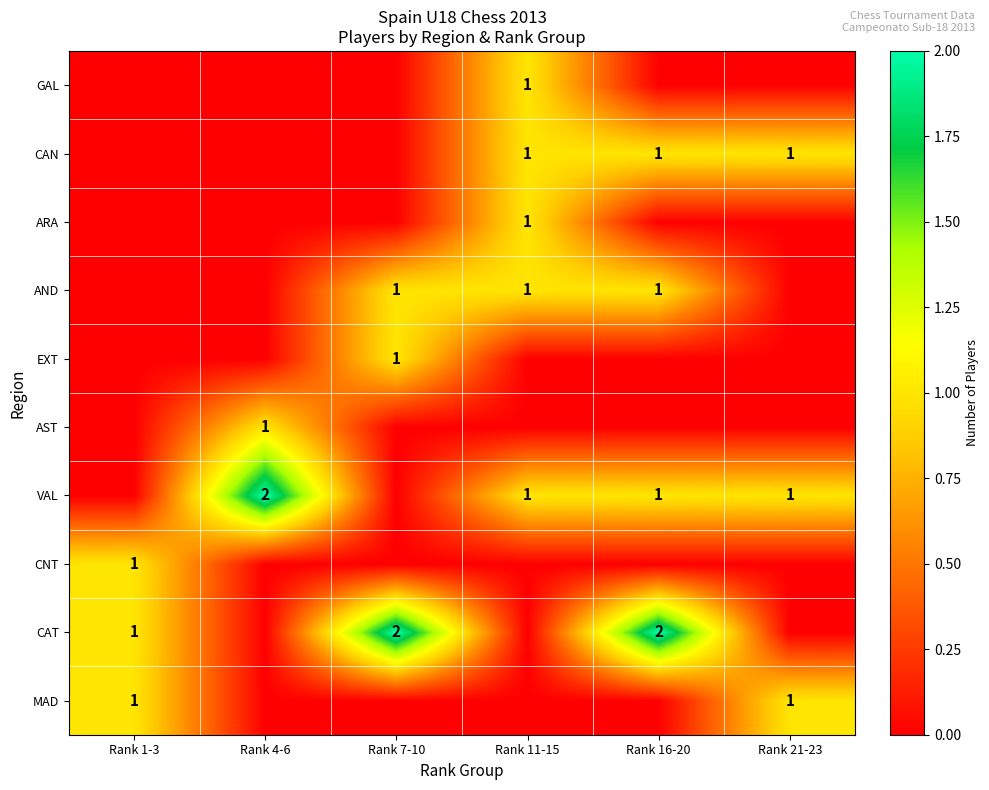

Is it true that VAL equals 0 at Rank 16-20?

False